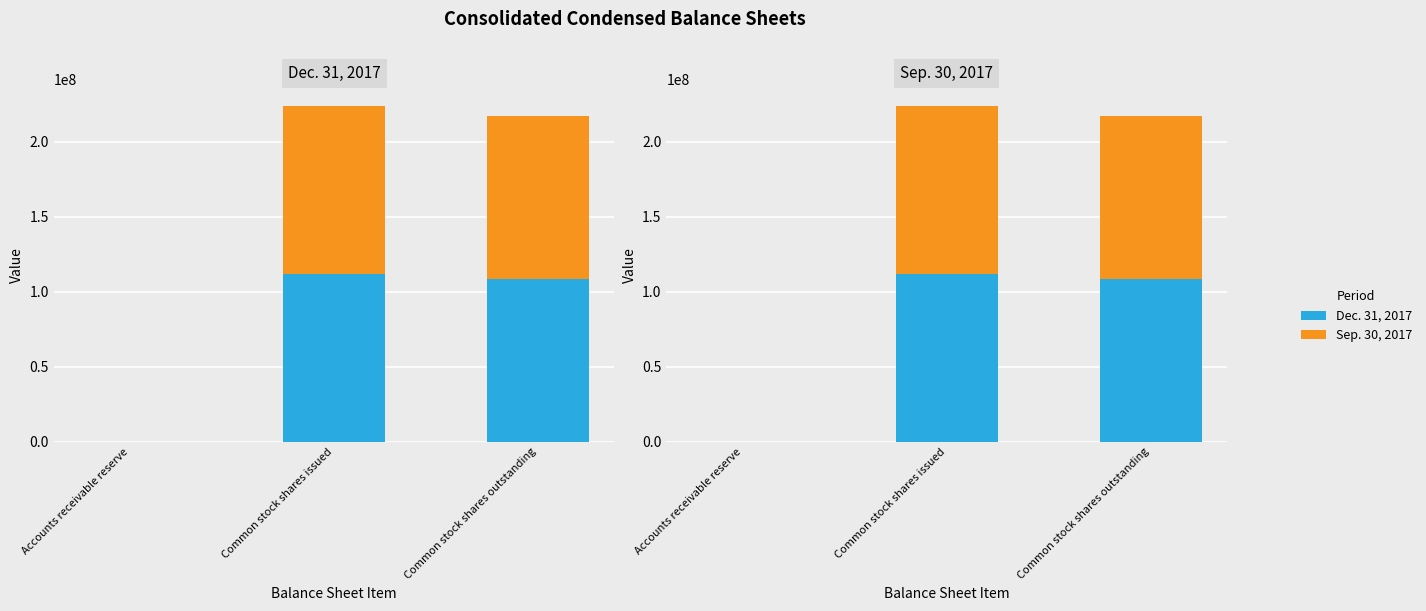

What is the difference between the Sep. 30, 2017 values at Accounts receivable reserve and Common stock shares outstanding?

108598326